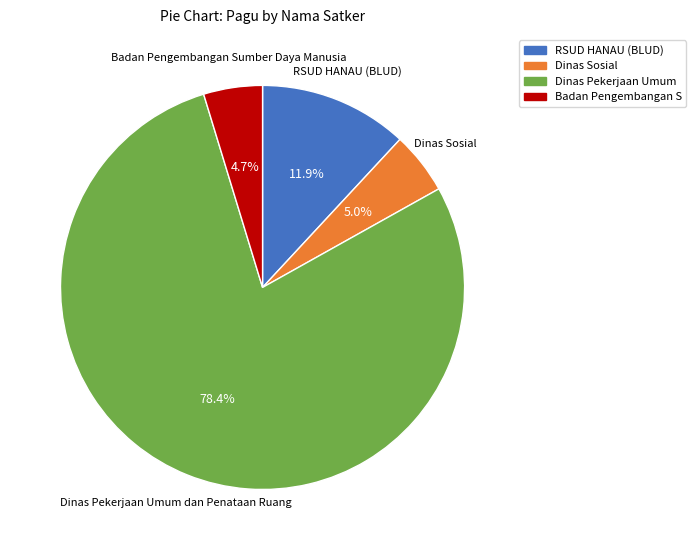

Which slice is the largest?

Dinas Pekerjaan Umum dan Penataan Ruang